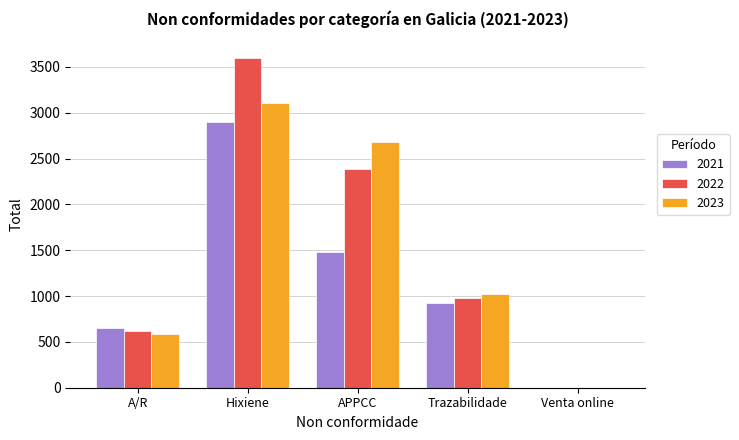

Does the chart contain stacked bars?

No